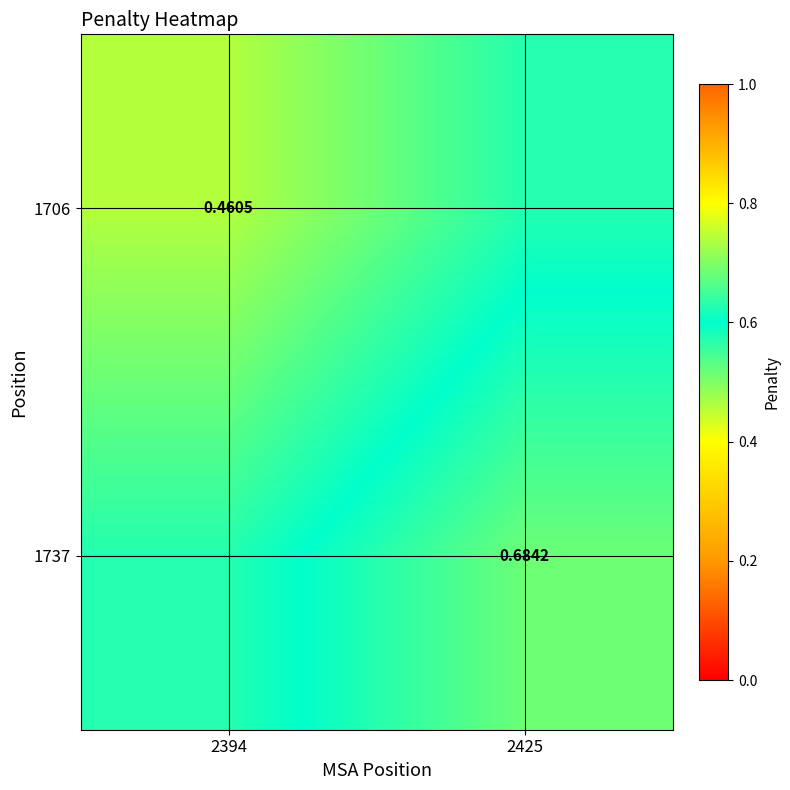

Is the value of 1737 at 2425 greater than the value of 1706 at 2394?

Yes